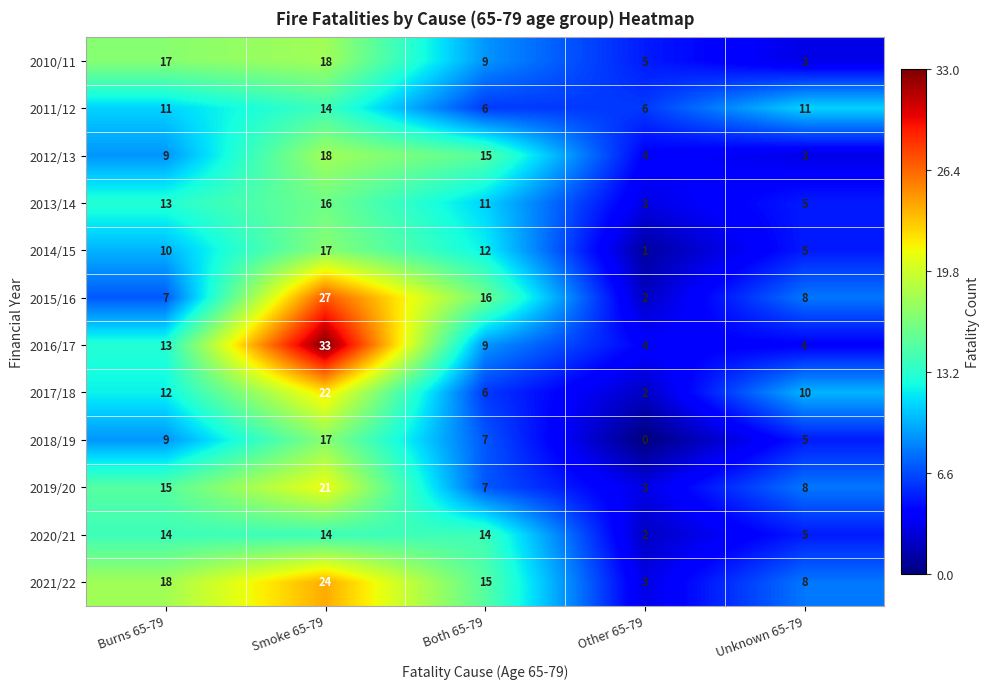

True or false: 2016/17 has a value of 5 at Other 65-79.

False